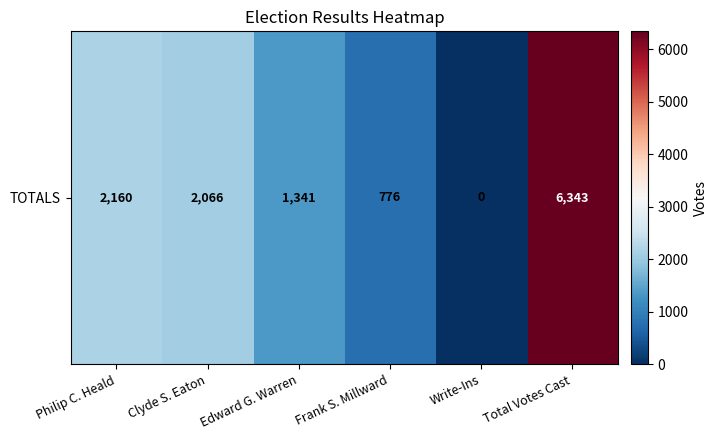

Rank the categories by value from highest to lowest.

Total Votes Cast, Philip C. Heald, Clyde S. Eaton, Edward G. Warren, Frank S. Millward, Write-Ins